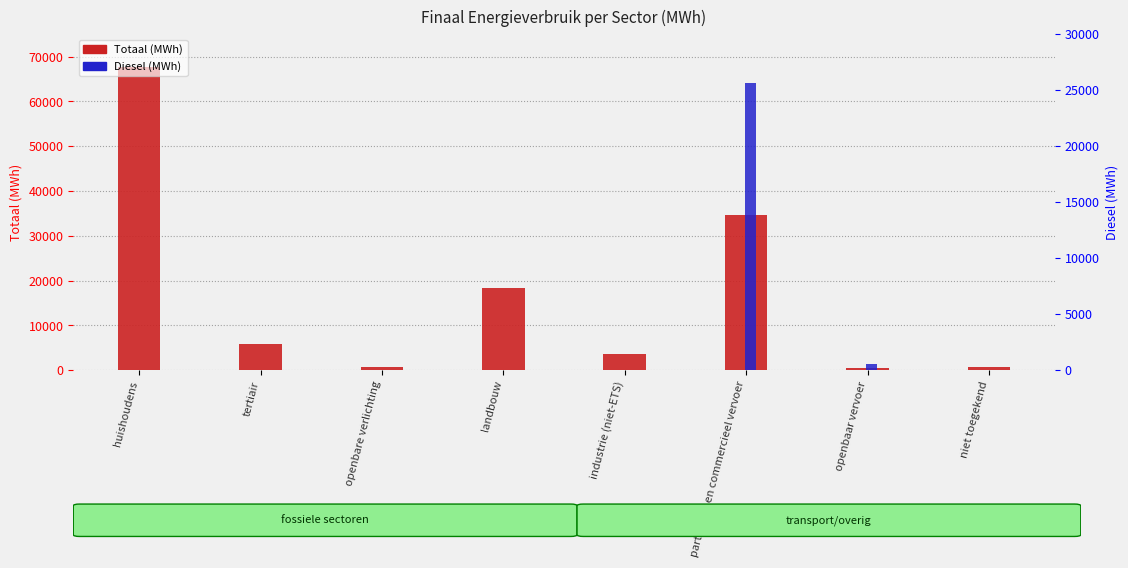

The Diesel (MWh) series shows 558.7 at openbaar vervoer. True or false?

True